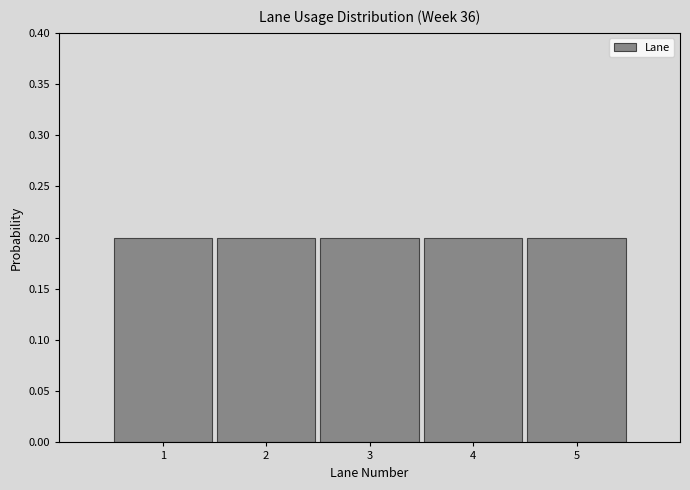

What is the height of the bar covering 3.5 to 4.5 on the x-axis? The values are not printed on the chart, so give them approximately, as read against the axis.

0.2